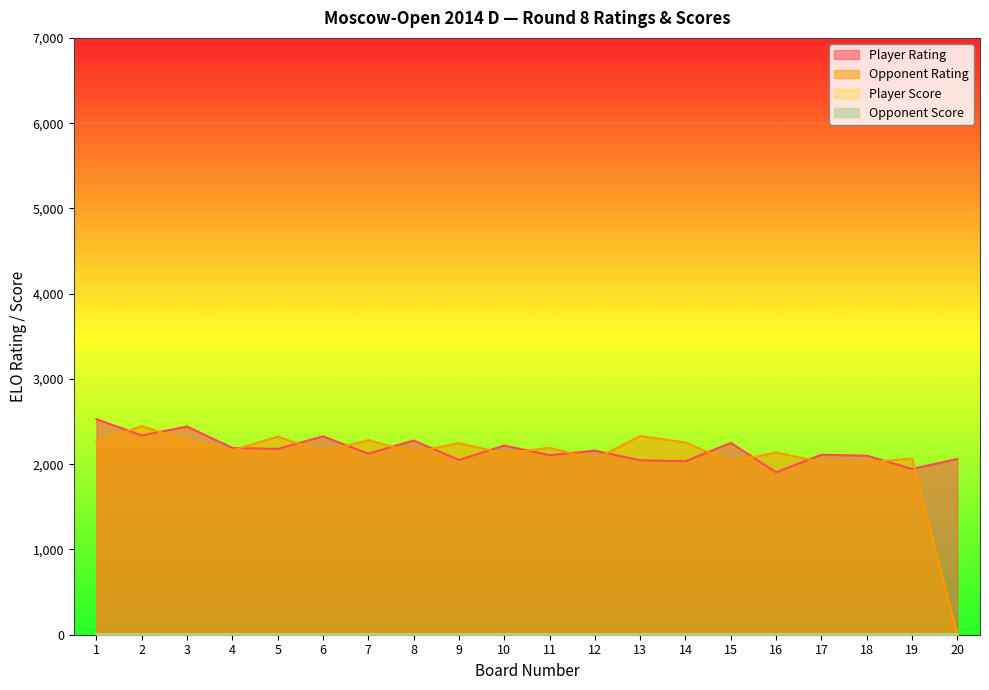

How many distinct data groups are displayed?

4